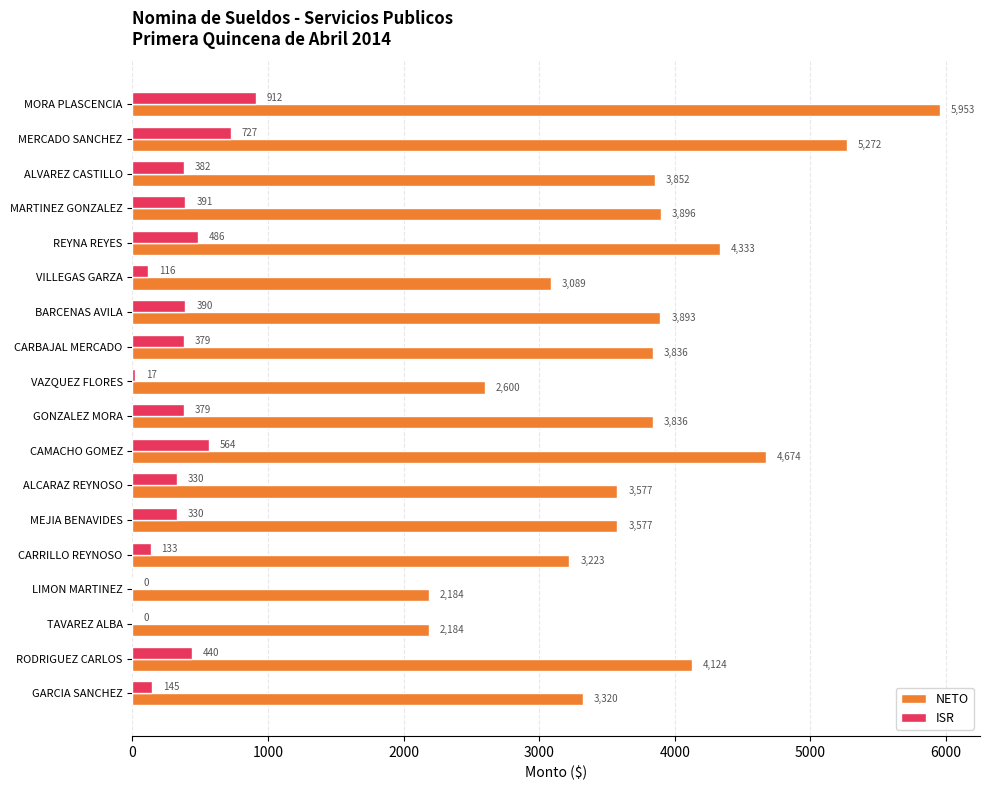

True or false: ISR has a value of 419 at LIMON MARTINEZ.

False